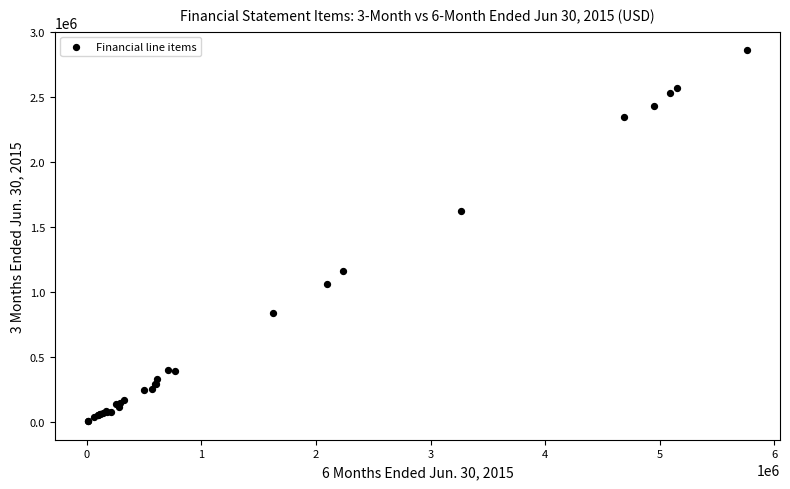

What Y value in the scatter plot is closest to 1432286?

1623598